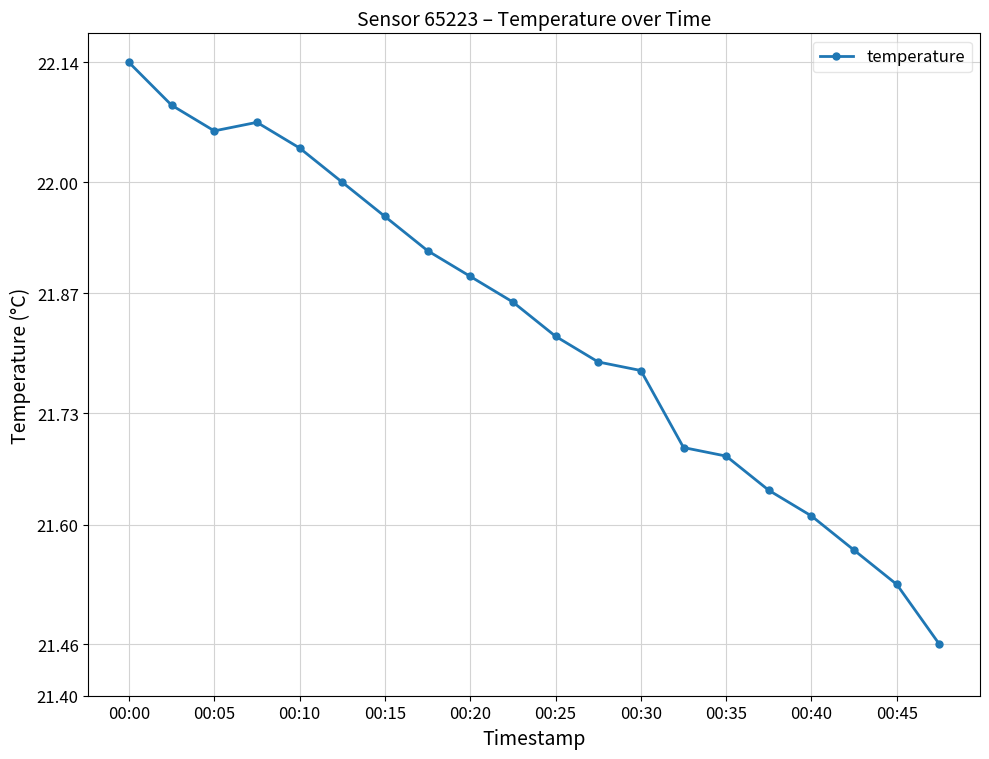

How many interior local peaks (higher than both neighbors) does the data have?

1